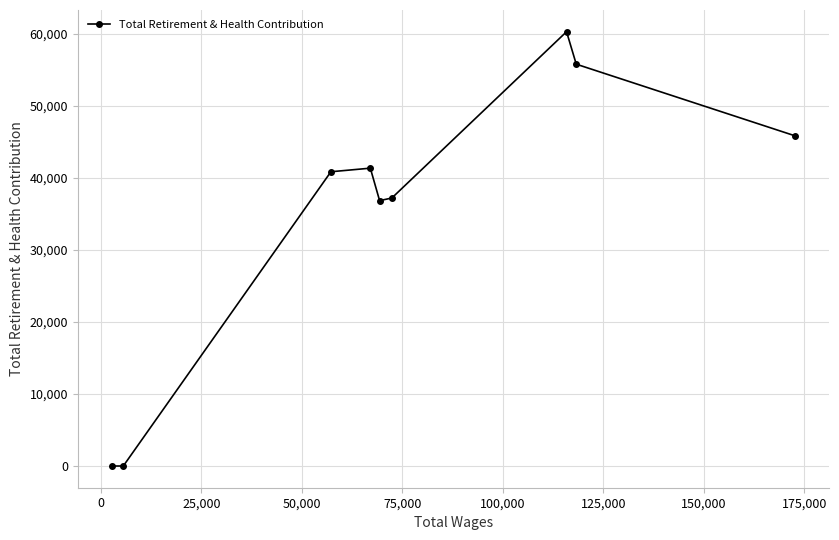

What is the greatest value displayed?

60304